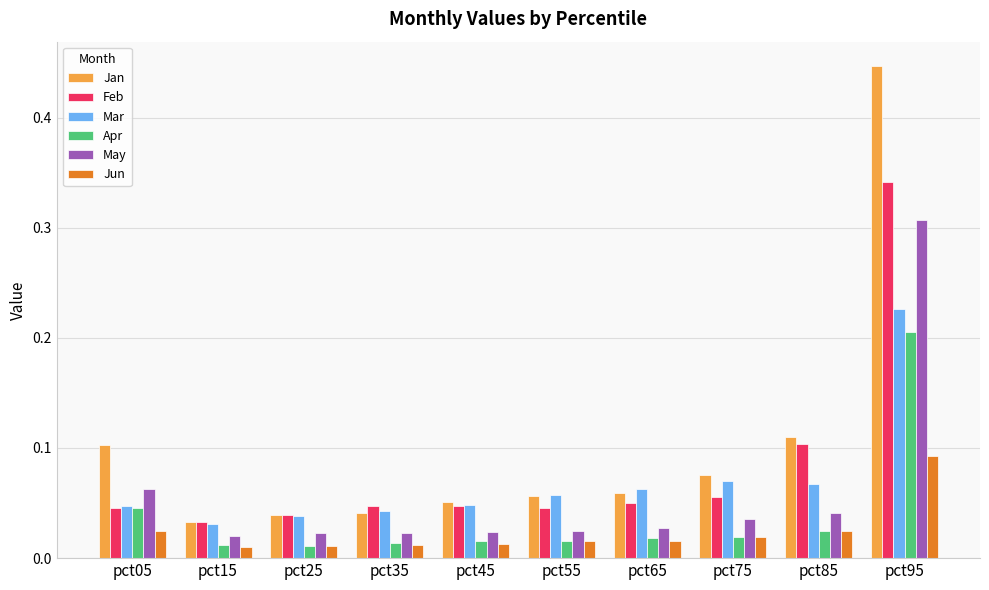

Rank the series at pct95 from lowest to highest value.

Jun, Apr, Mar, May, Feb, Jan